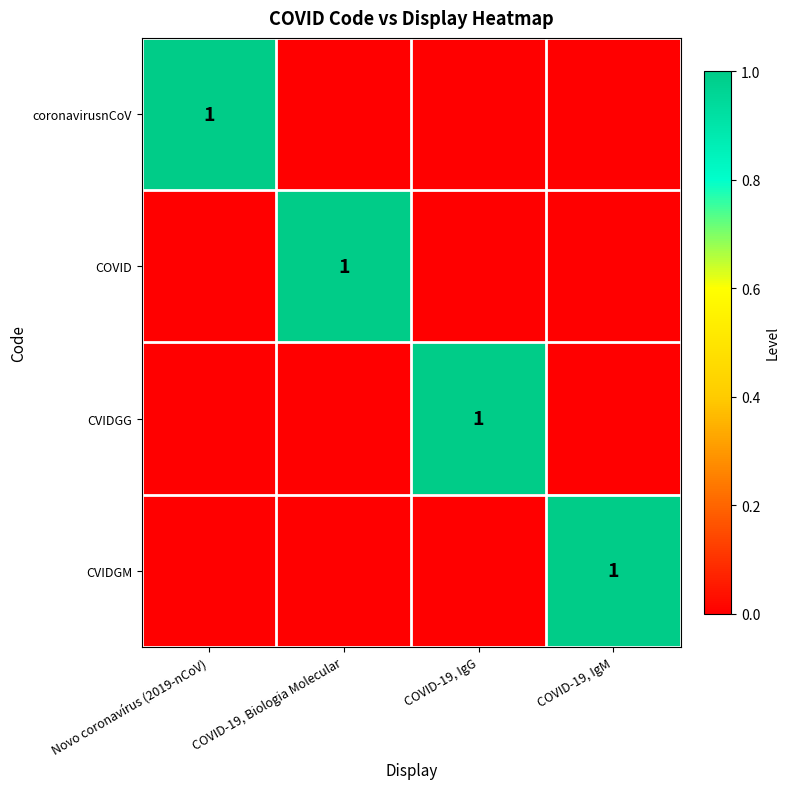

Count the number of data series in this chart.

4